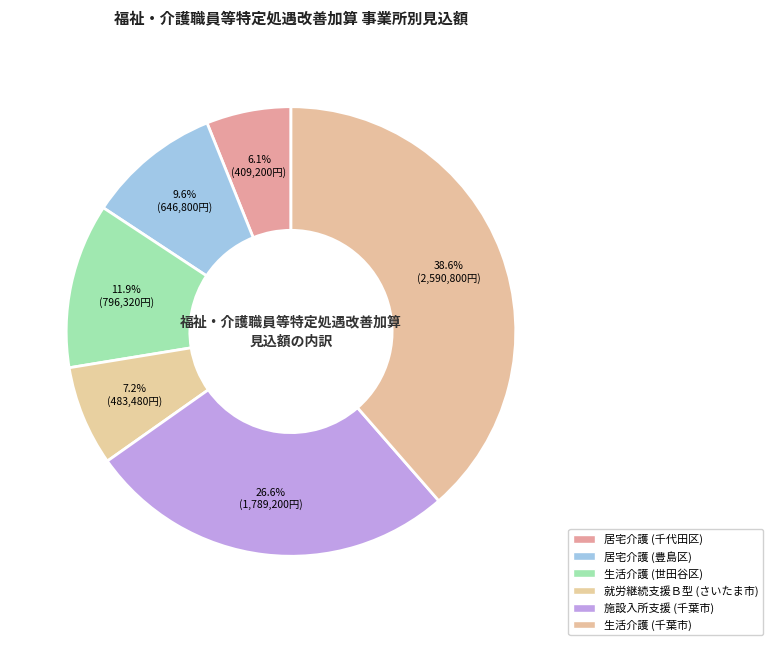

What is the largest slice in the pie chart?

生活介護
(千葉市)